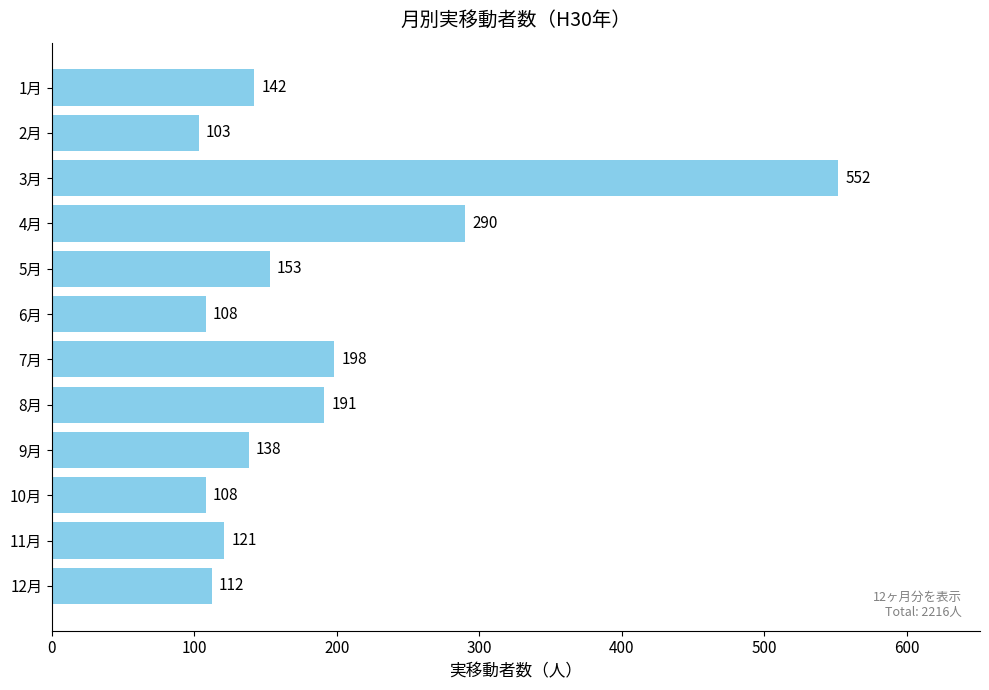

What is the difference between the values at 4月 and 9月?

152